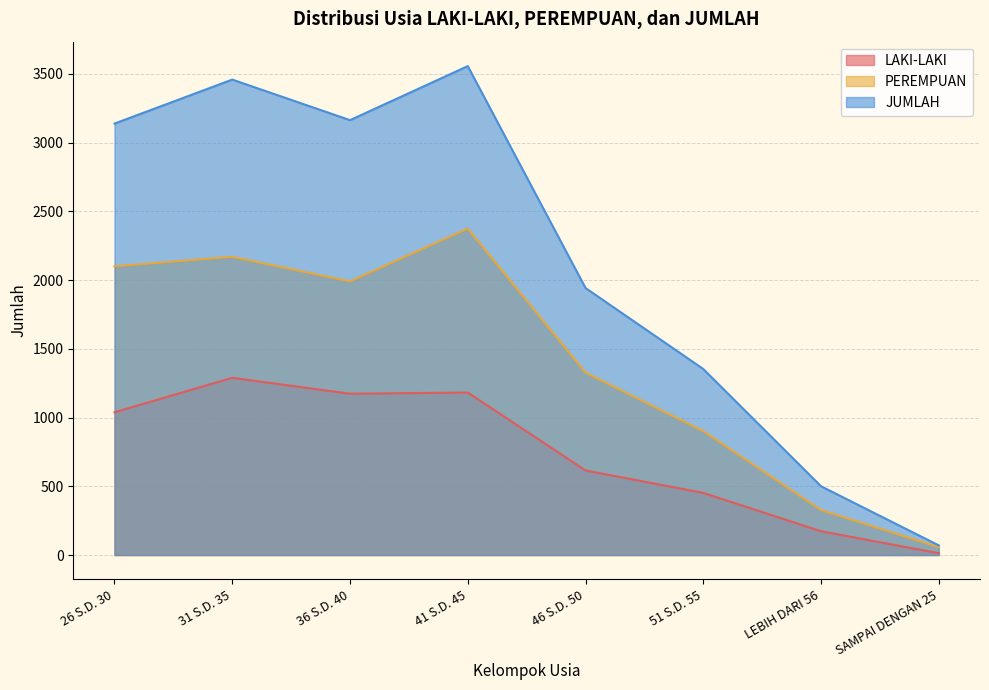

Rank the categories by PEREMPUAN value from lowest to highest.

SAMPAI DENGAN 25, LEBIH DARI 56, 51 S.D. 55, 46 S.D. 50, 36 S.D. 40, 26 S.D. 30, 31 S.D. 35, 41 S.D. 45